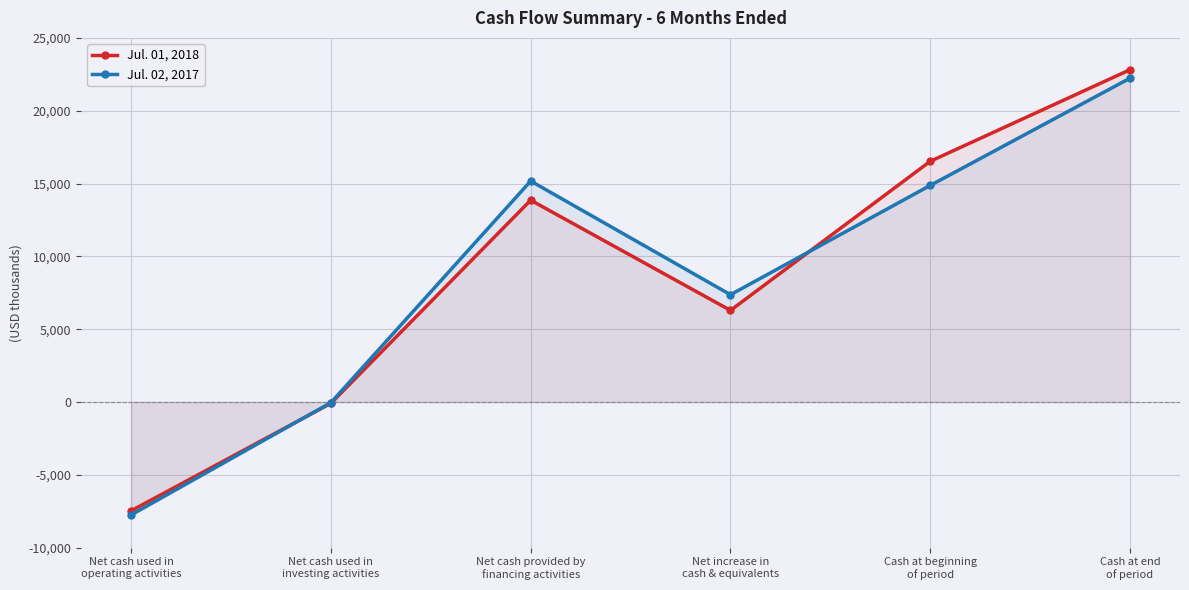

What is the value of the Jul. 02, 2017 point at the 2nd from the left?

-48